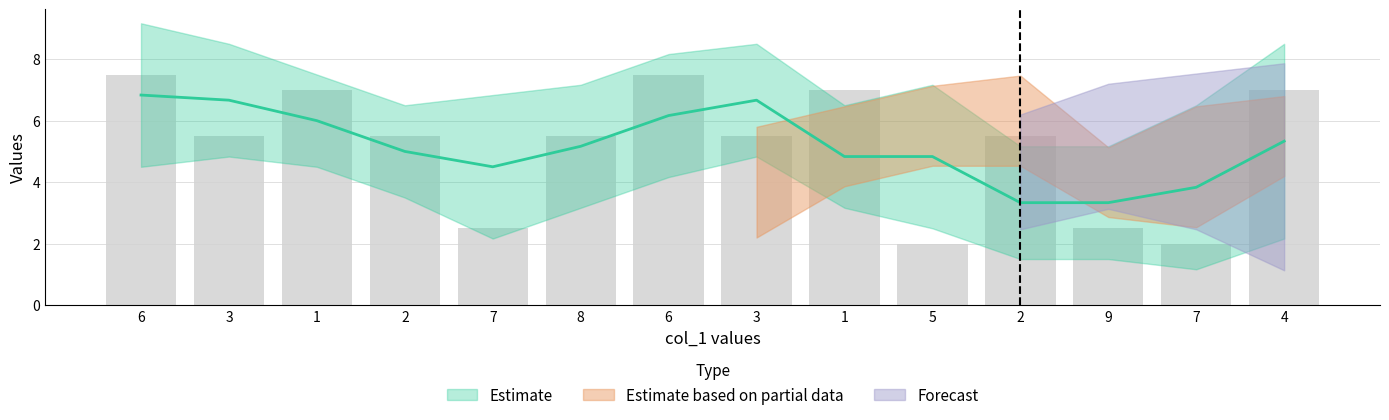

At which category is the sum across all series the highest?

4